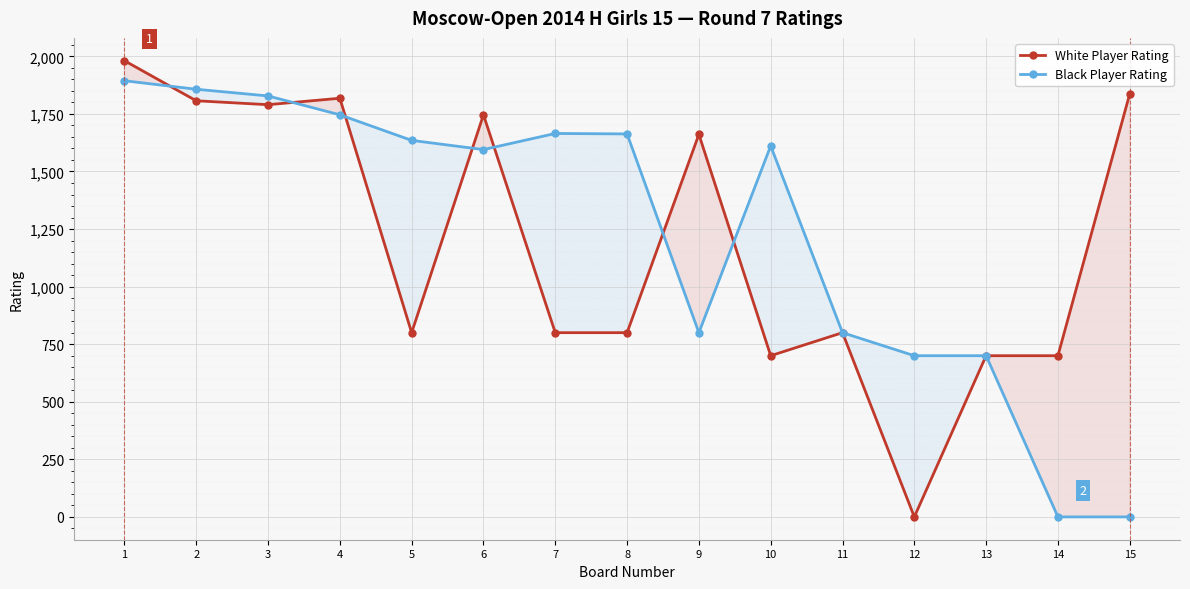

At 8, list the series in order from largest to smallest.

Black Player Rating, White Player Rating